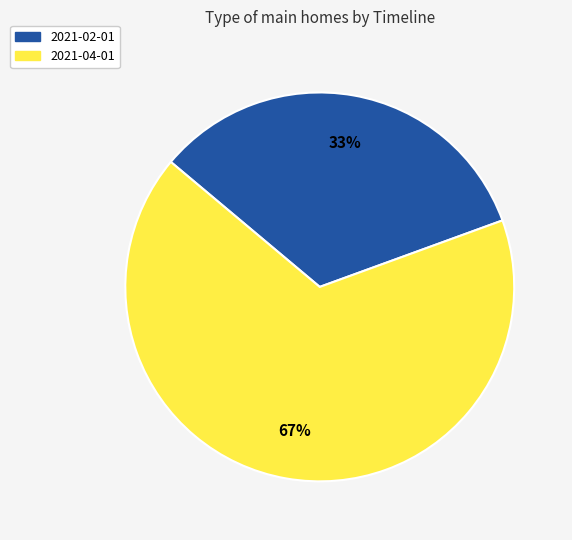

Does any single category account for the majority?

Yes